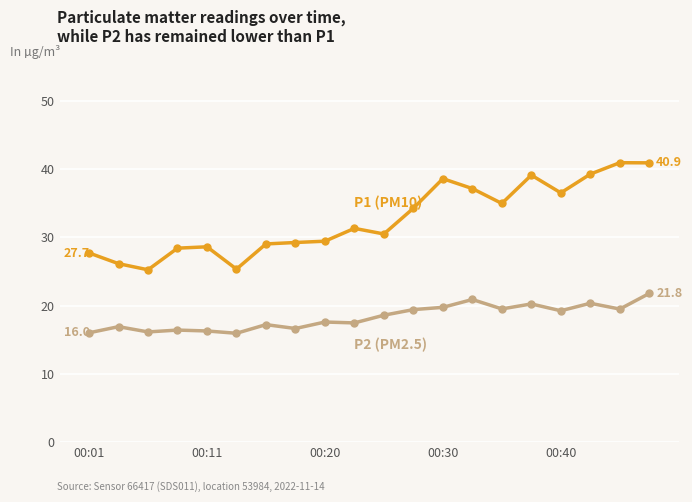

What is the maximum value shown in the chart?

40.9